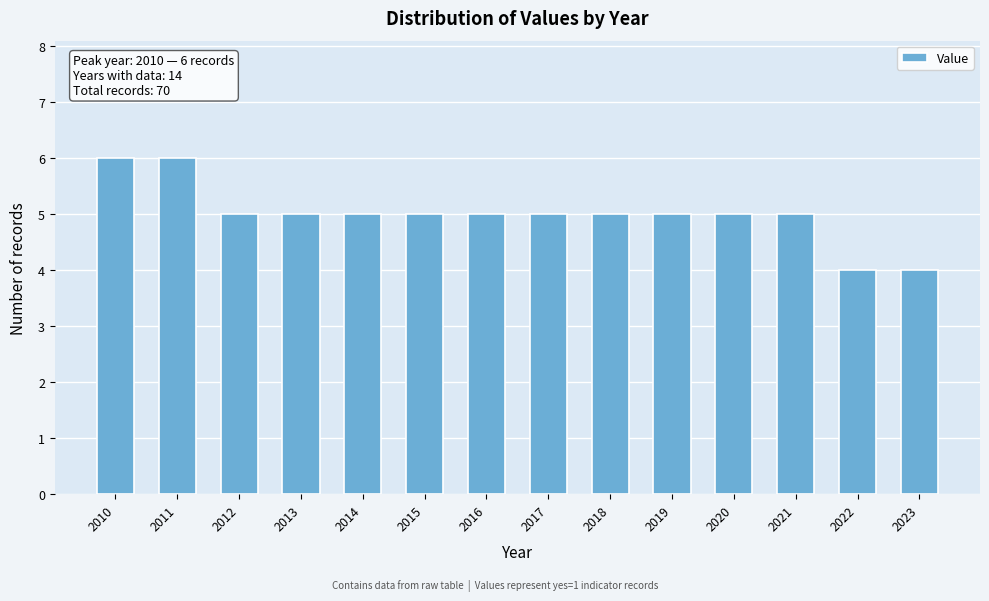

Reading left to right, what are all the values shown in this chart?

2010=6	2011=6	2012=5	2013=5	2014=5	2015=5	2016=5	2017=5	2018=5	2019=5	2020=5	2021=5	2022=4	2023=4